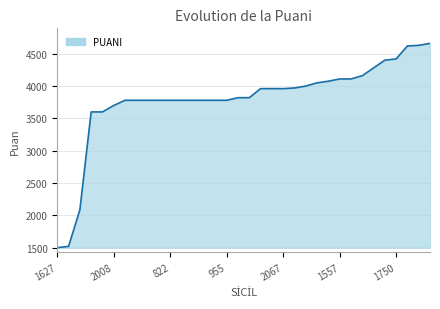

What is the smallest value displayed?

1500